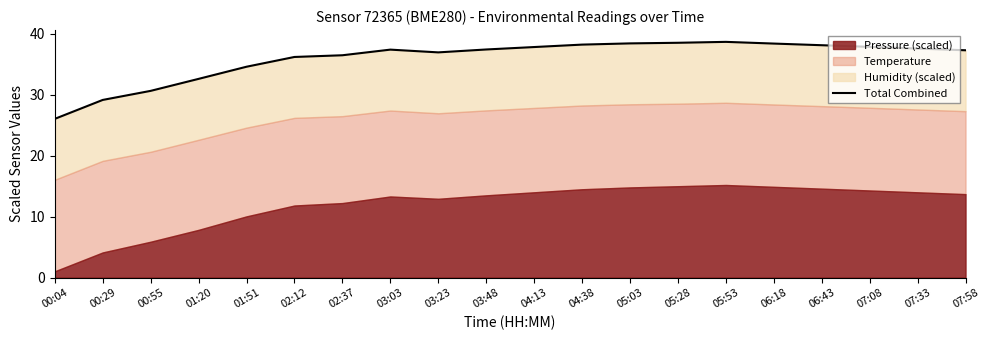

List the labels in order of value, largest first.

05:53, 05:28, 05:03, 06:18, 04:38, 06:43, 07:08, 04:13, 07:33, 03:48, 03:03, 07:58, 03:23, 02:37, 02:12, 01:51, 01:20, 00:55, 00:29, 00:04